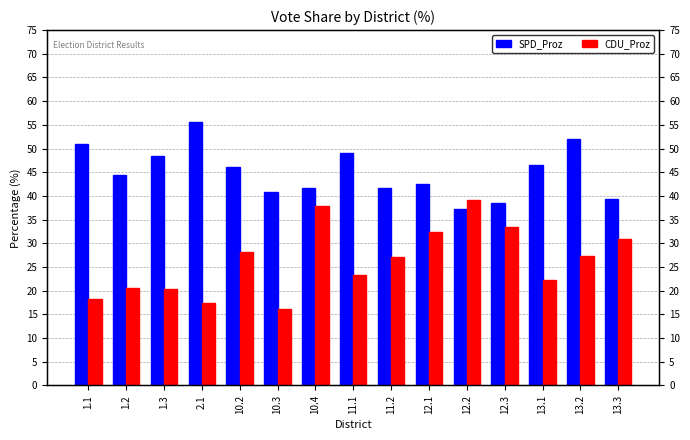

At how many categories does at least one series exceed 45?

7